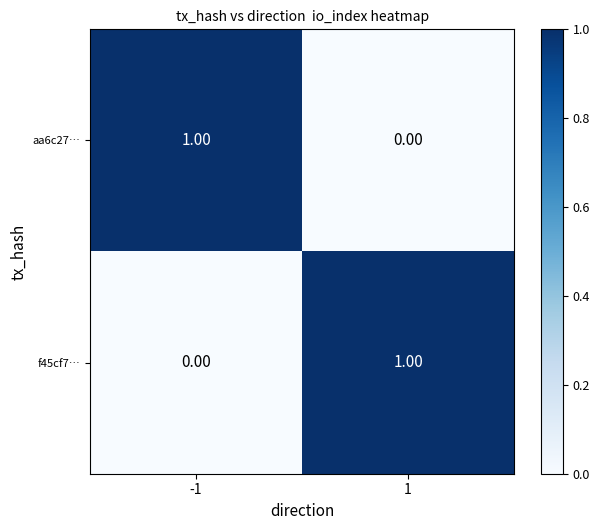

Rank the categories by f45cf7… value from lowest to highest.

-1, 1